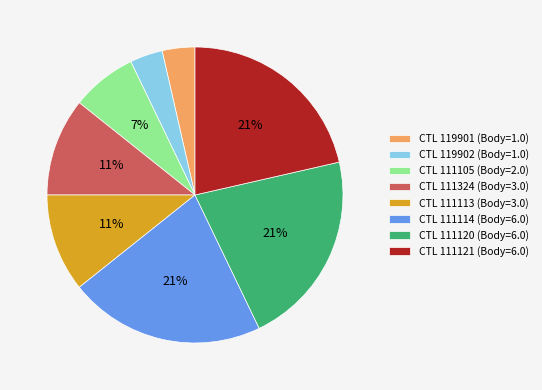

To the nearest percent, what portion does CTL 119902 (Body=1.0) represent?

4%